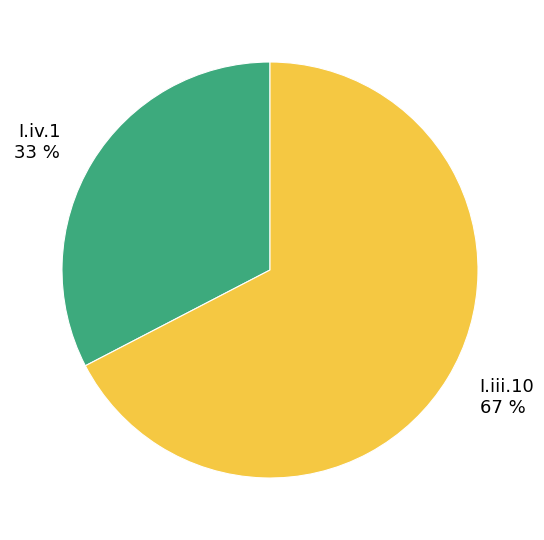

Combined, do I.iv.1 and I.iii.10 account for over 50%?

Yes